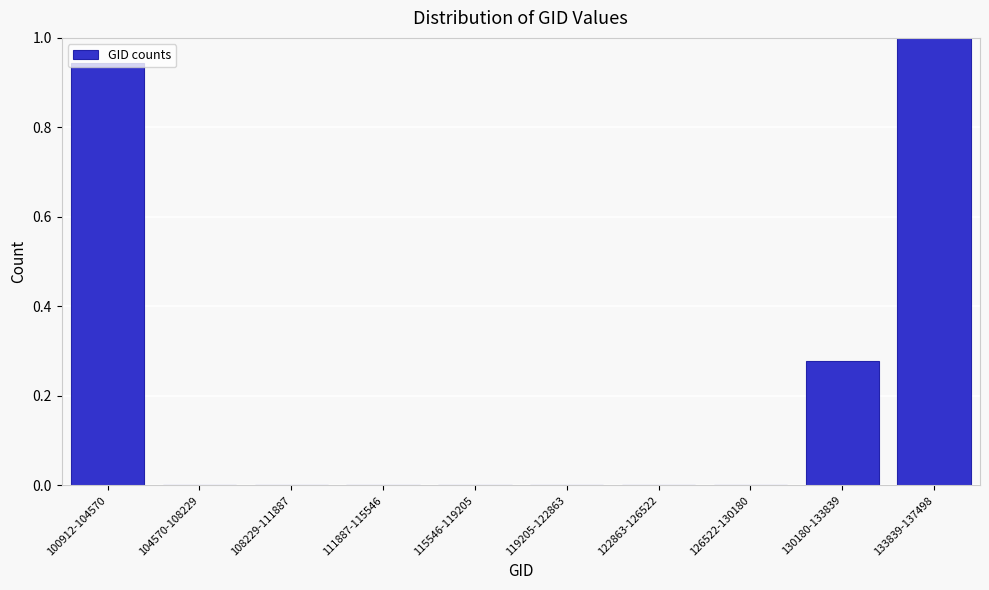

What is the greatest value displayed?

1.0